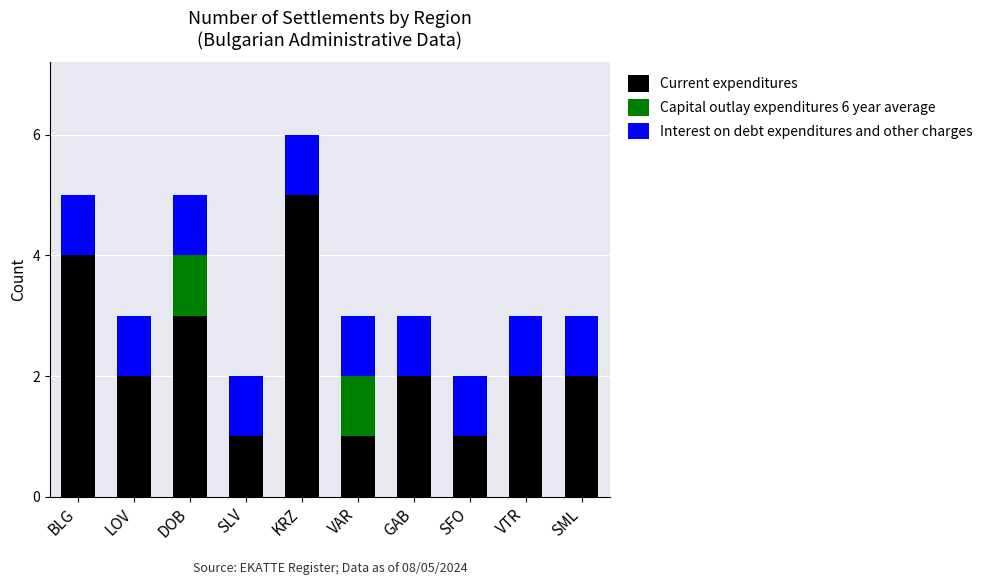

The Current expenditures series shows 1 at SLV. True or false?

True